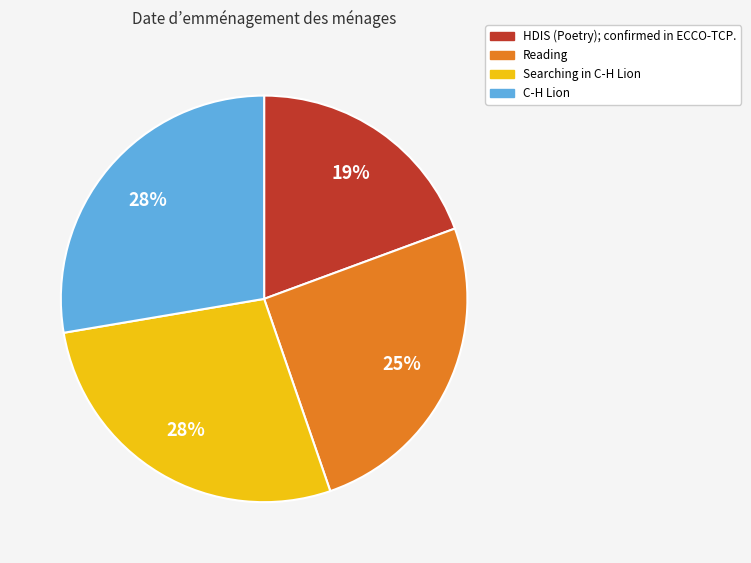

Which slice is the smallest?

HDIS (Poetry); confirmed in ECCO-TCP.